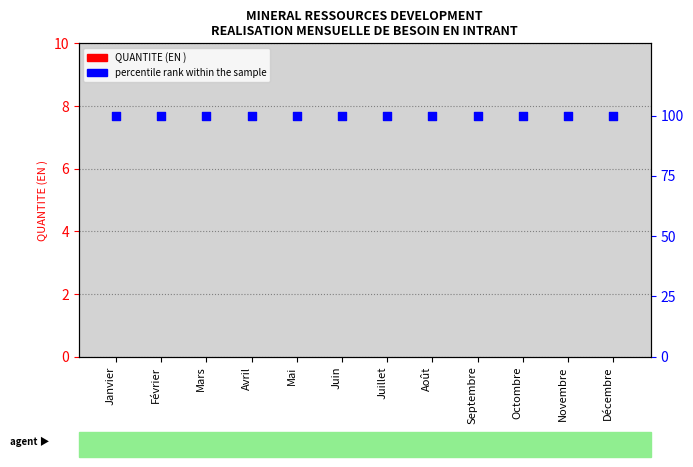

Is the value of percentile rank within the sample at Avril greater than the value of QUANTITE (EN ) at Août?

Yes